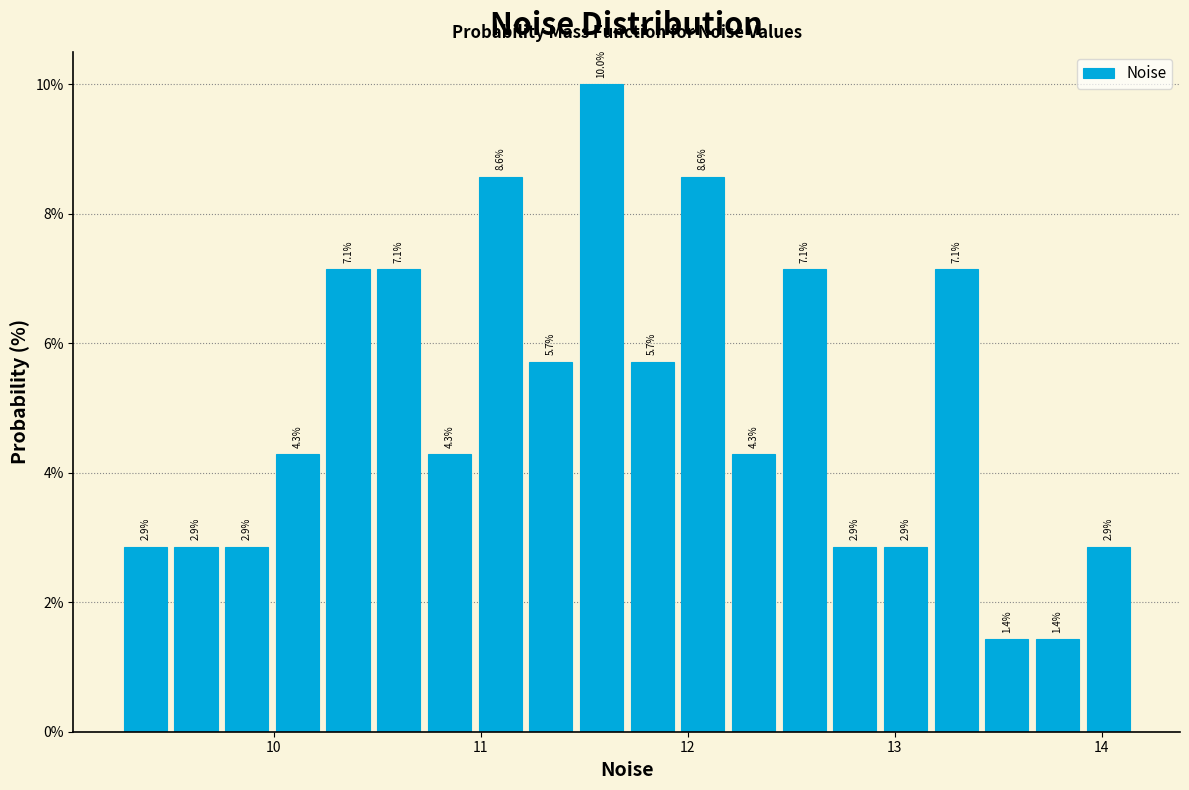

Around what value on the x-axis is the tallest bar? Give the approximate position of its centre, as read against the axis.

11.6